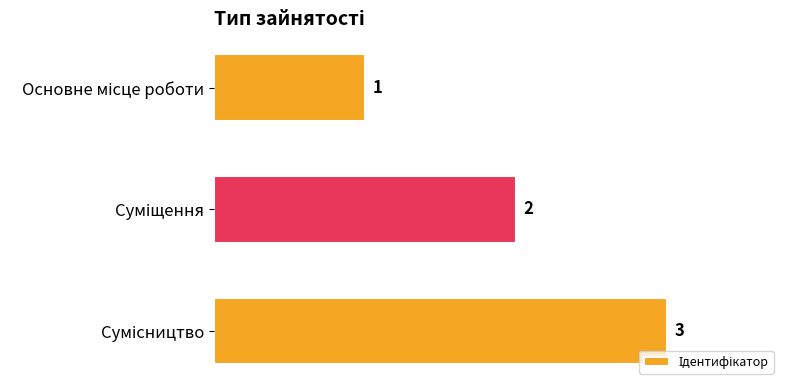

What is the value of the 1st bar from the top?

1